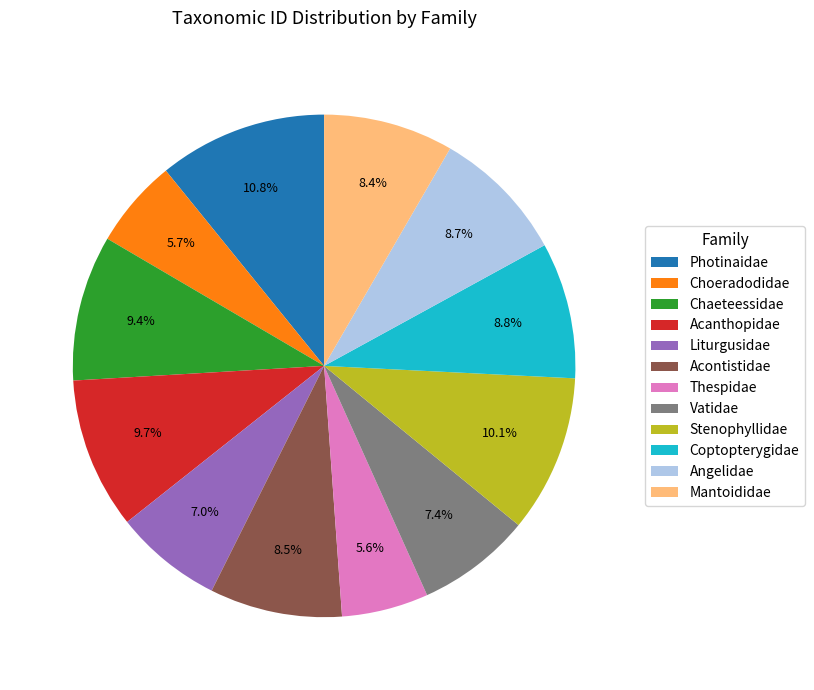

Is the sum of Angelidae and Chaeteessidae greater than half?

No